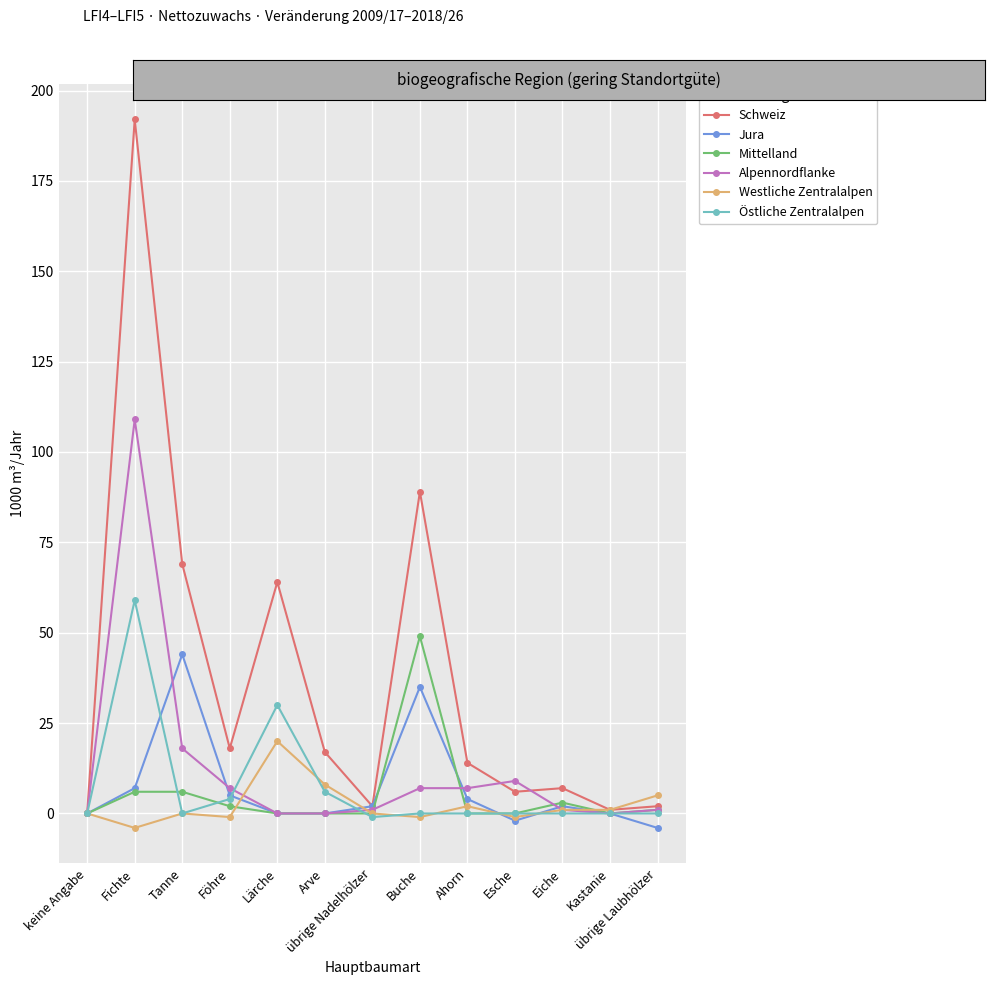

What is the approximate value of Schweiz at Föhre?

18